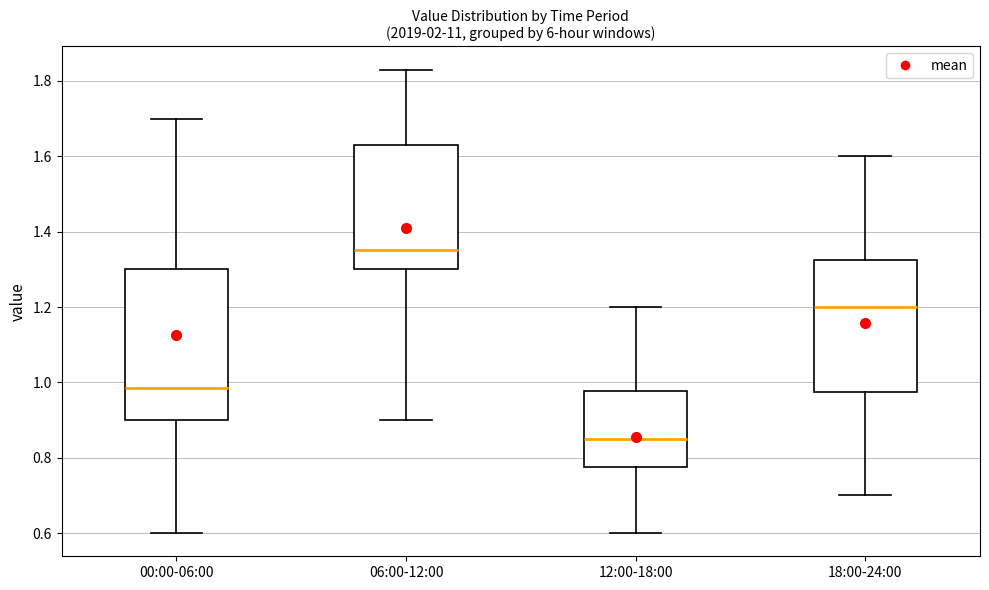

Which box's median line is the highest?

06:00-12:00